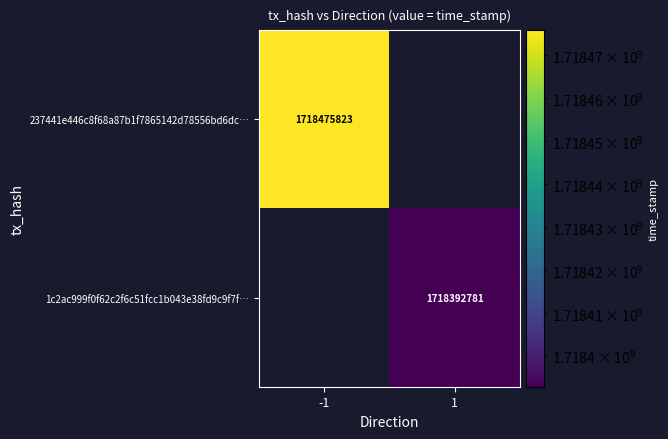

Count the number of categories in the chart.

2